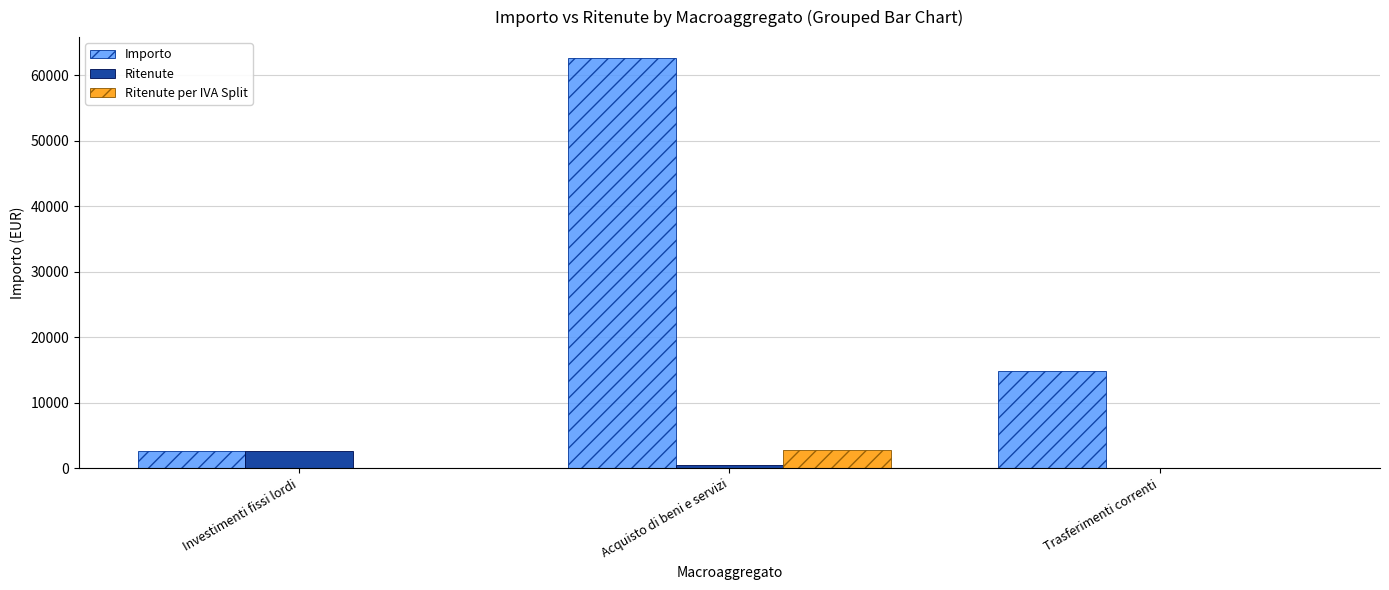

At which category does the chart reach its peak across all series?

Acquisto di beni e servizi